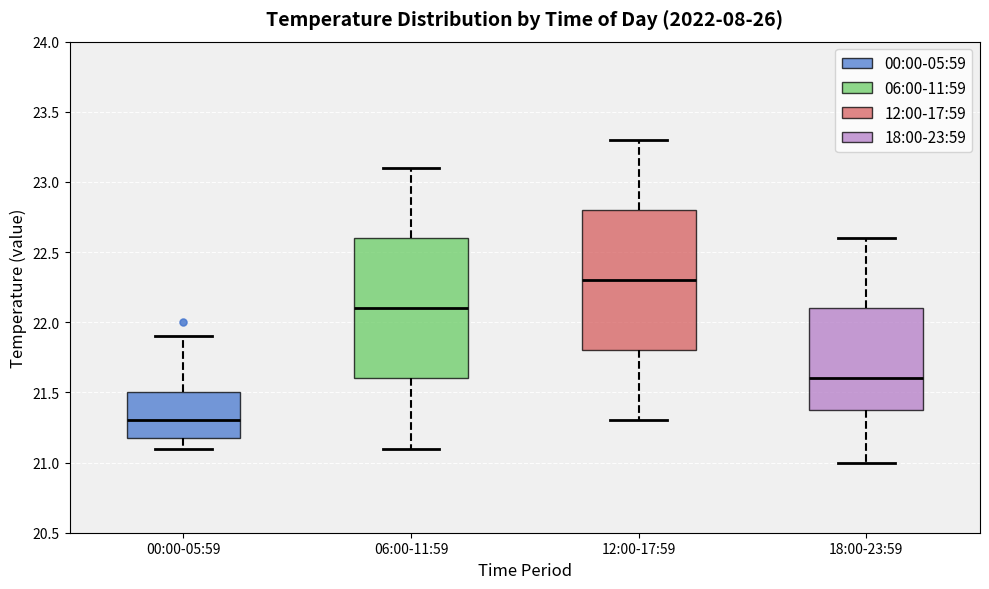

Where is the lower edge of the box for 12:00-17:59 on the y-axis? The values are not printed on the chart, so give them approximately, as read against the axis.

21.8